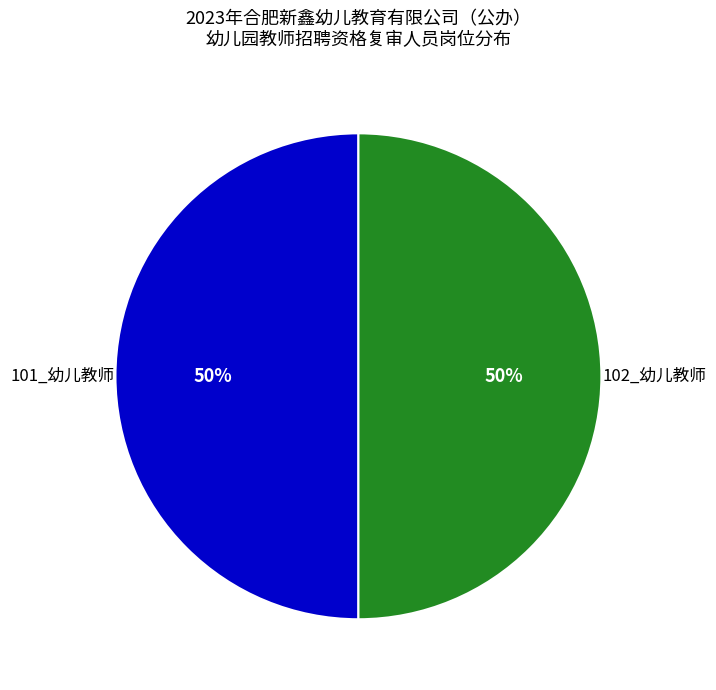

To the nearest percent, what is the average slice percentage?

50%